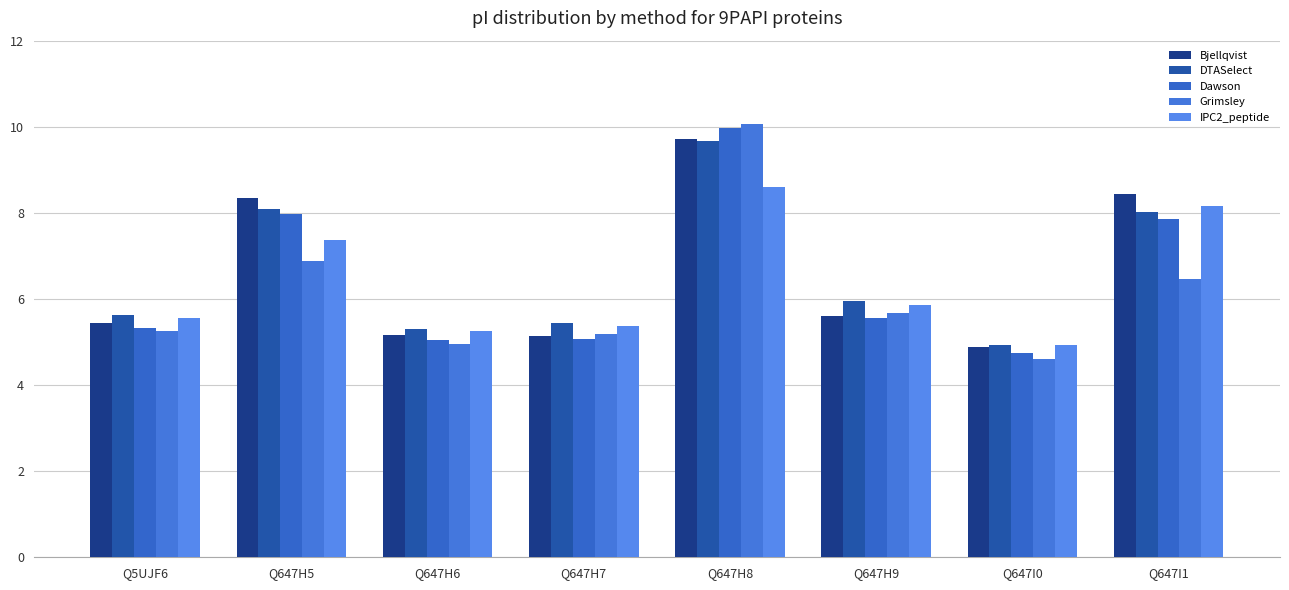

Are the bars grouped side by side (vs. stacked)?

Yes